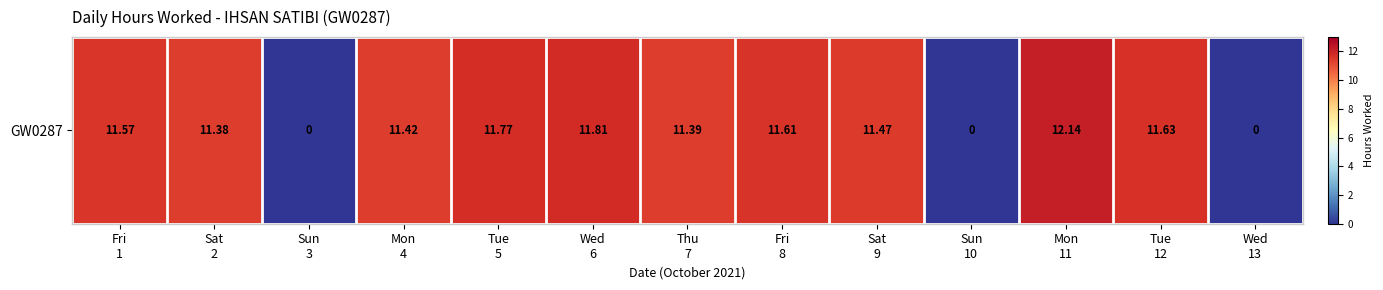

Which category has the lowest value across all series?

Sun
3